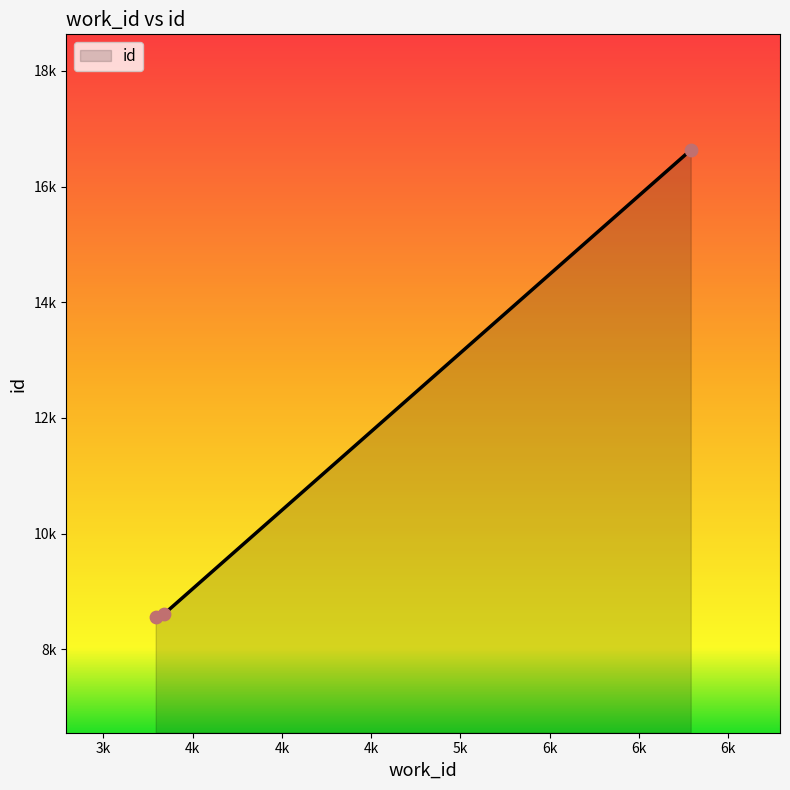

Between 3342 and 3293, which is larger?

3342